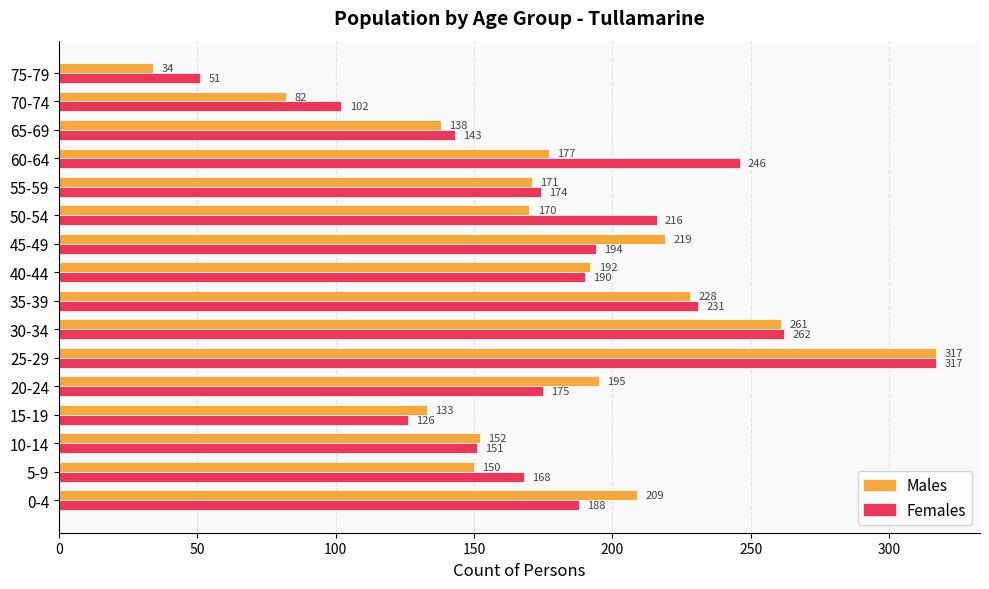

What is the minimum value for Females?

51